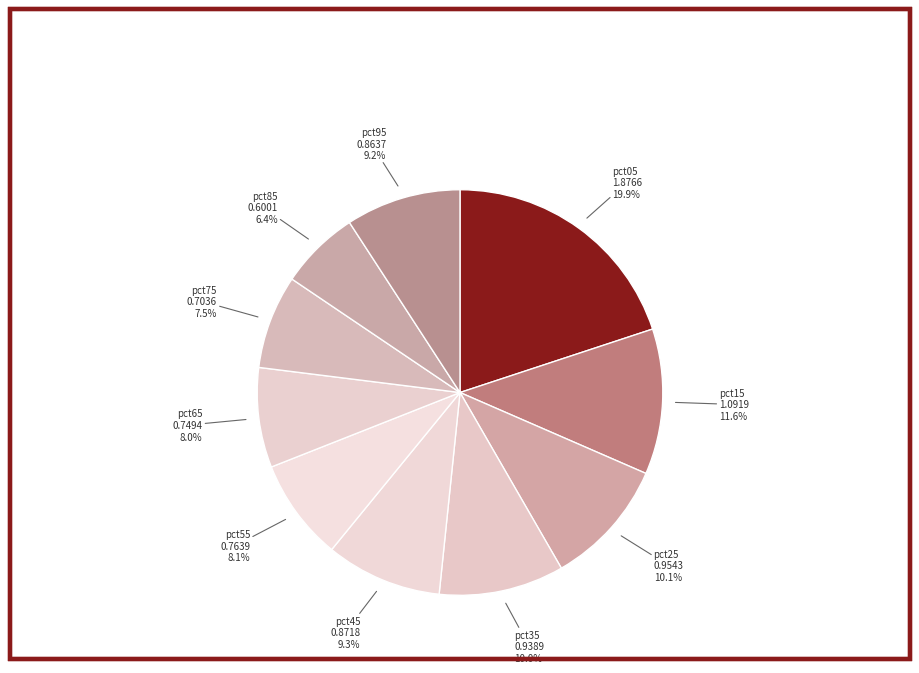

Between pct65 and pct95, which is larger?

pct95